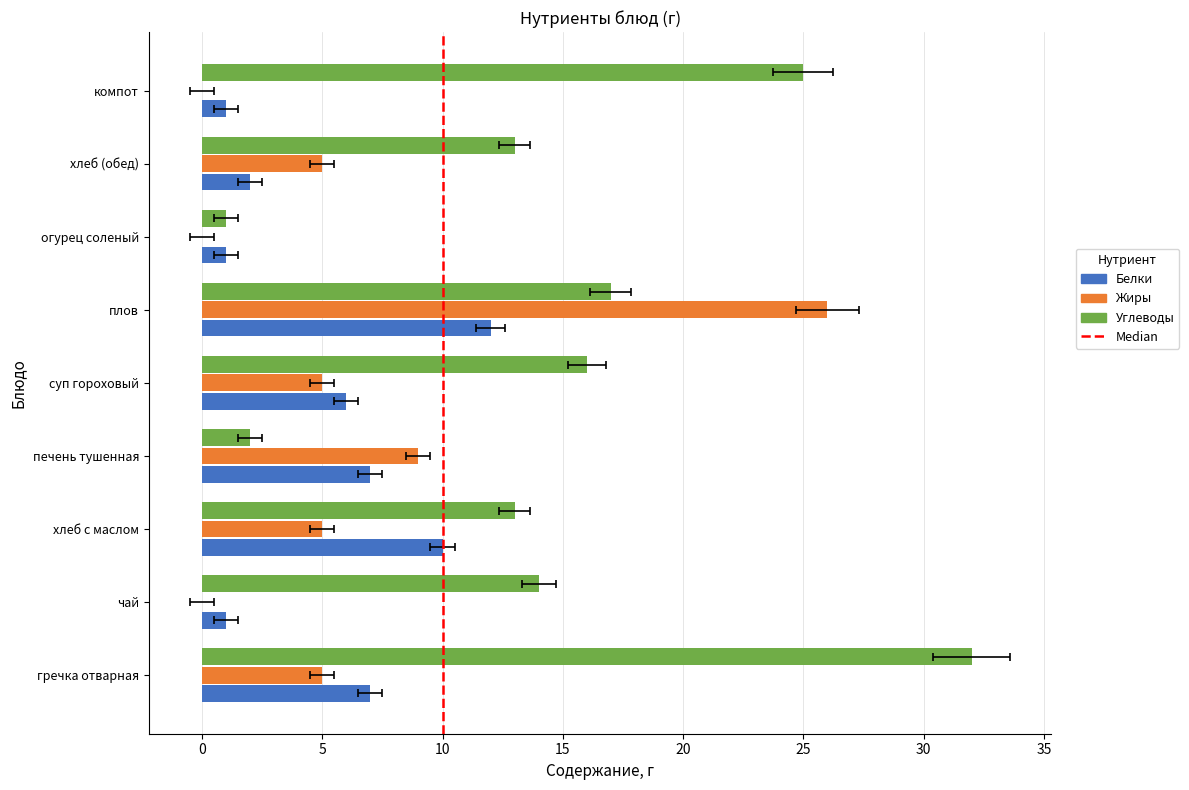

How many values in the Углеводы series exceed 14?

4